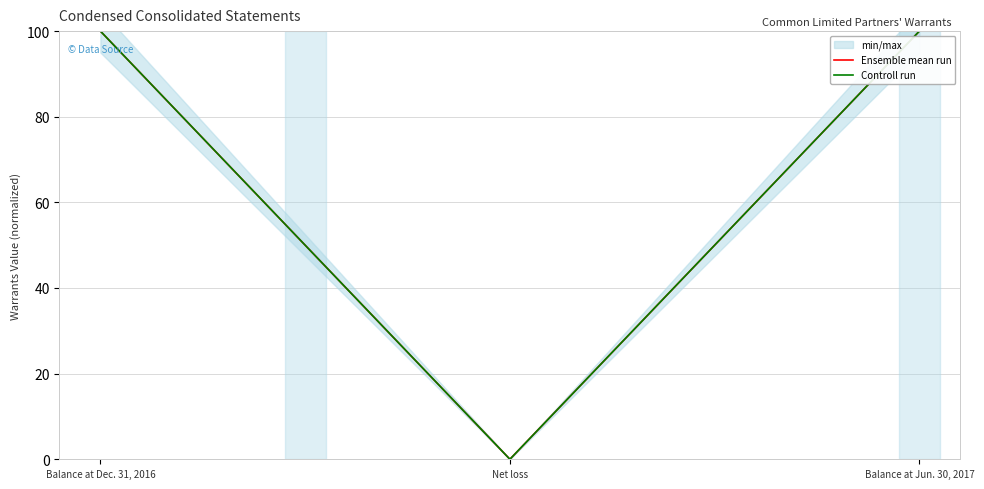

Reading left to right, transcribe all the data shown in this chart.

Ensemble mean run: 100	0	100
Controll run: 100	0	100